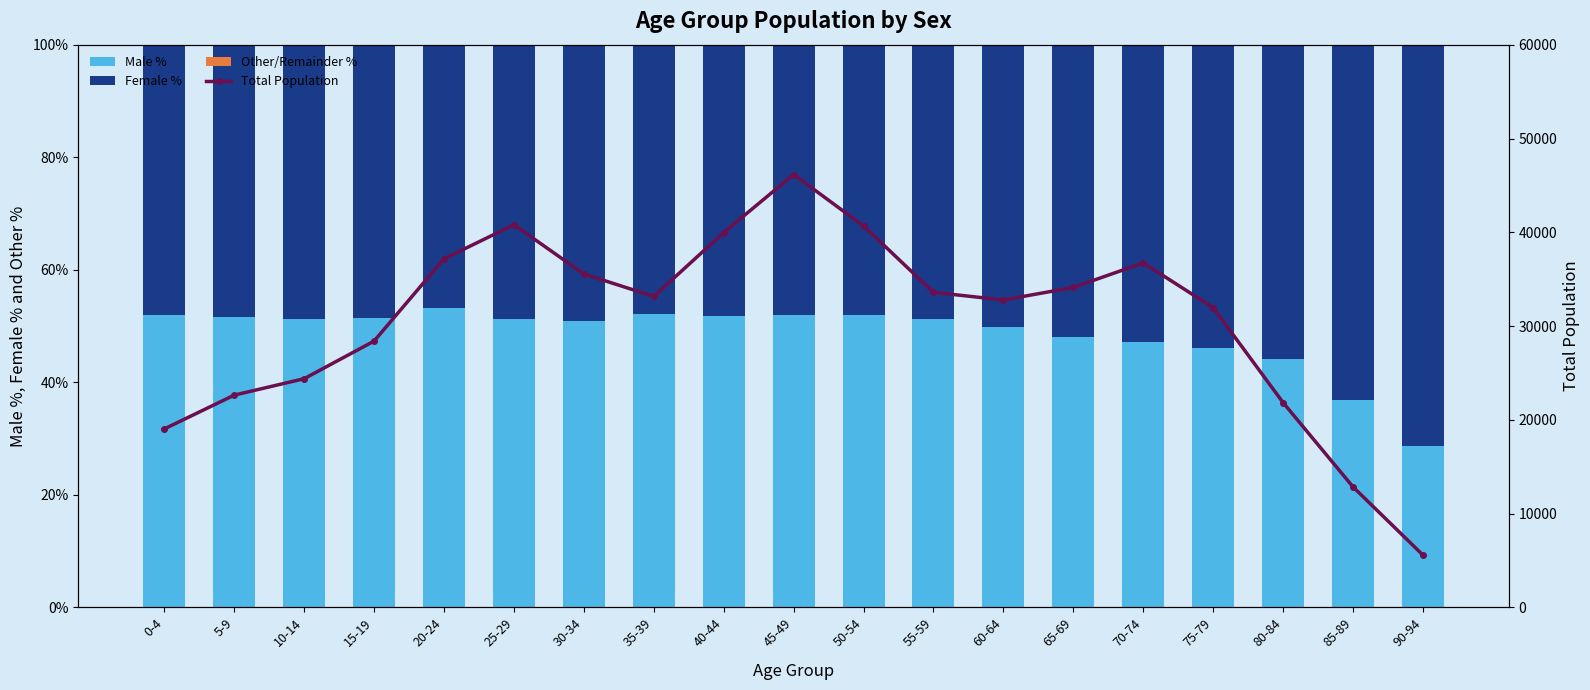

Is it true that Other/Remainder % equals 0.0 at 55-59?

True